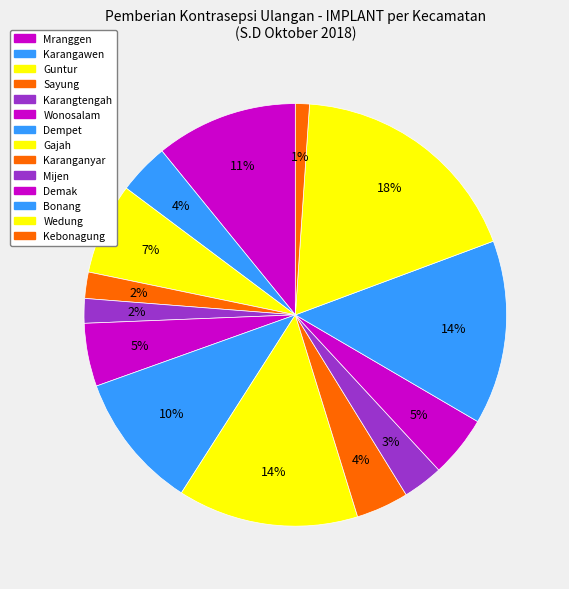

What is the ratio of the value at Demak to the value at Karangtengah?

2.5